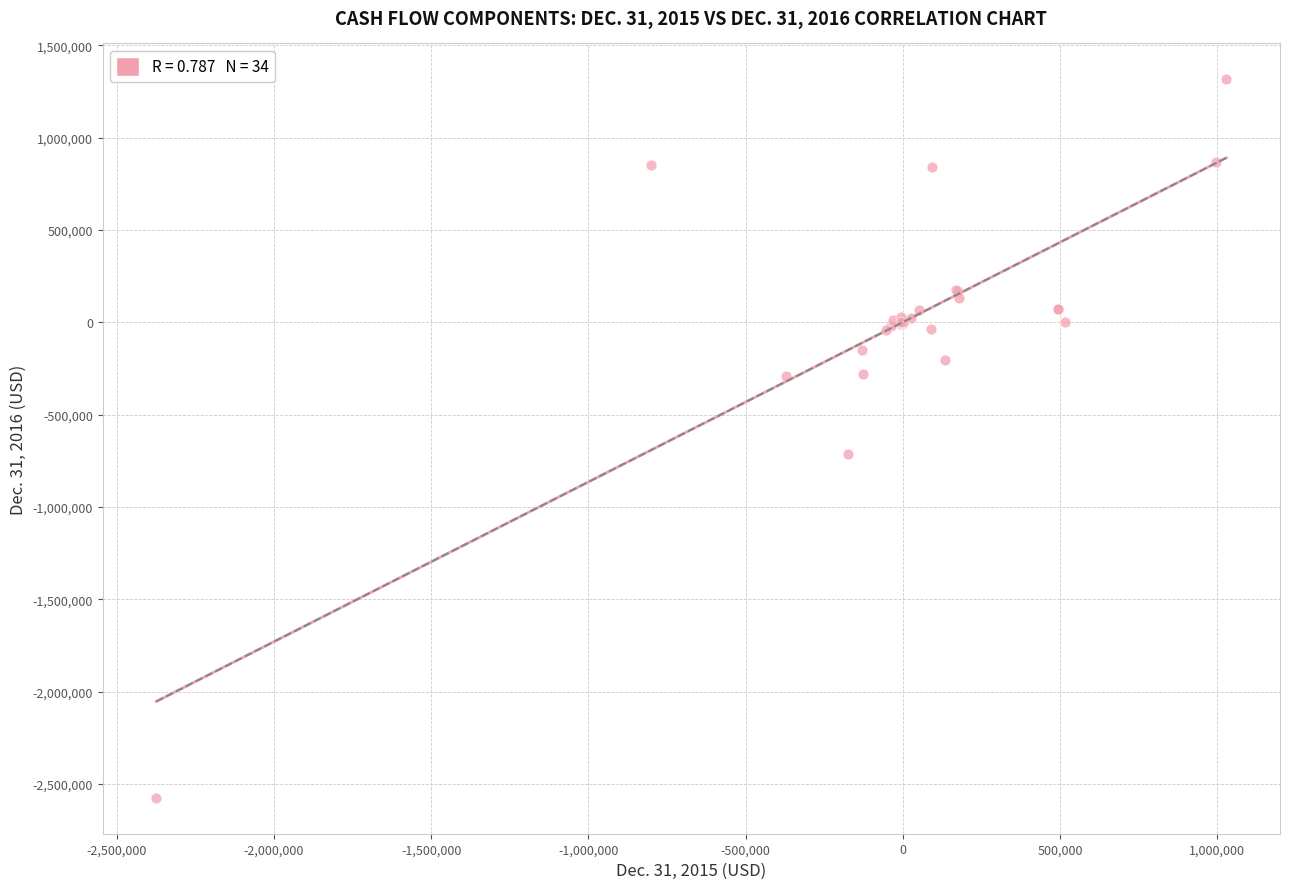

What Y value in the scatter plot is closest to -628535?

-714643